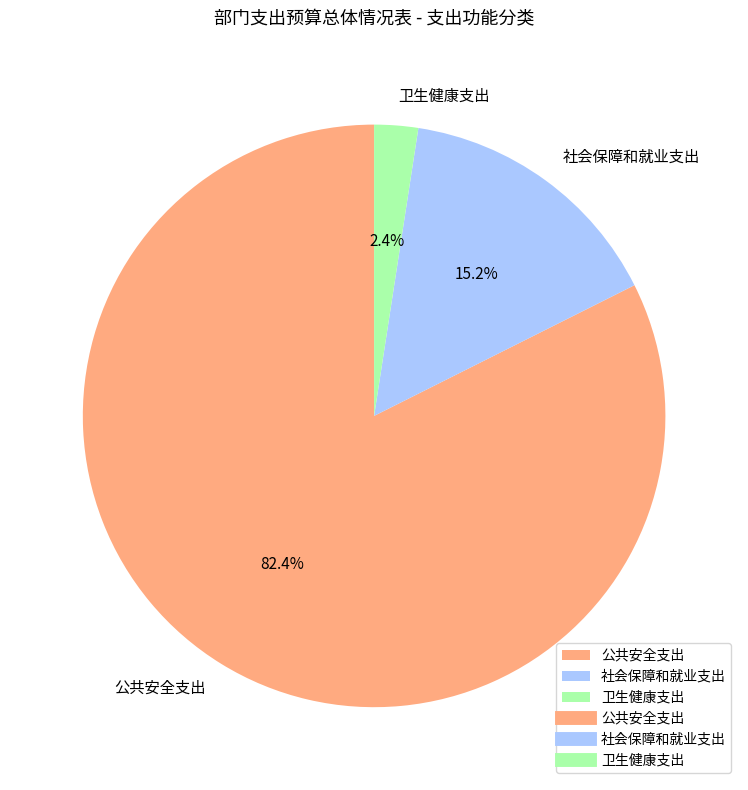

Is there a majority slice in this chart?

Yes